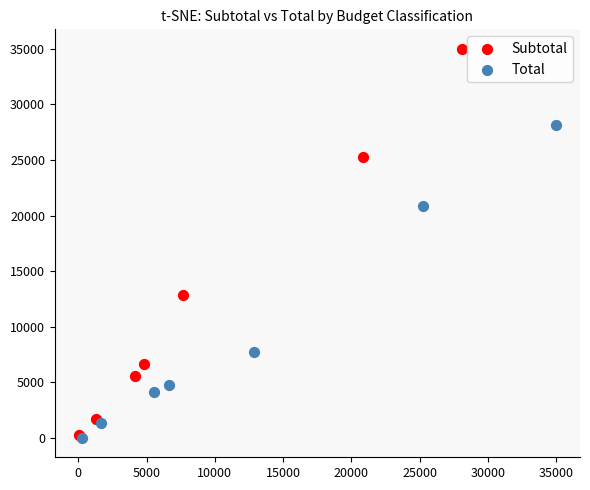

Which series contains the highest Y value?

Subtotal